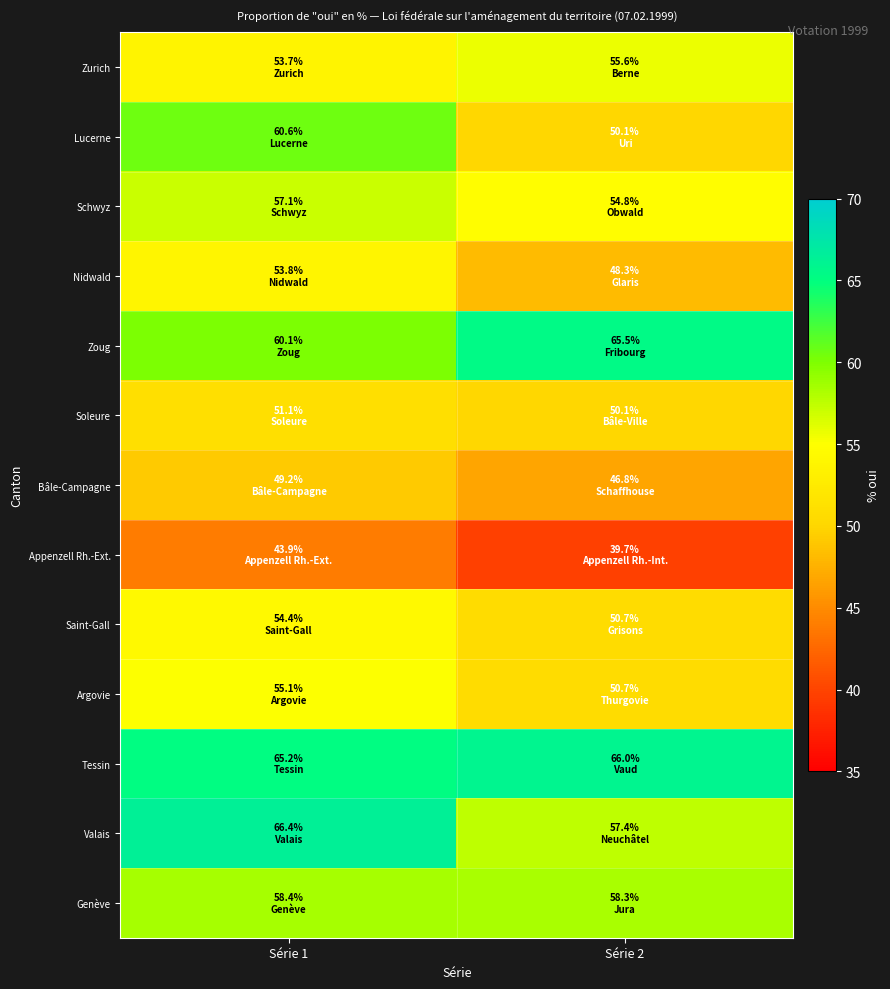

What is the difference between the highest and lowest values at Série 1?

22.5